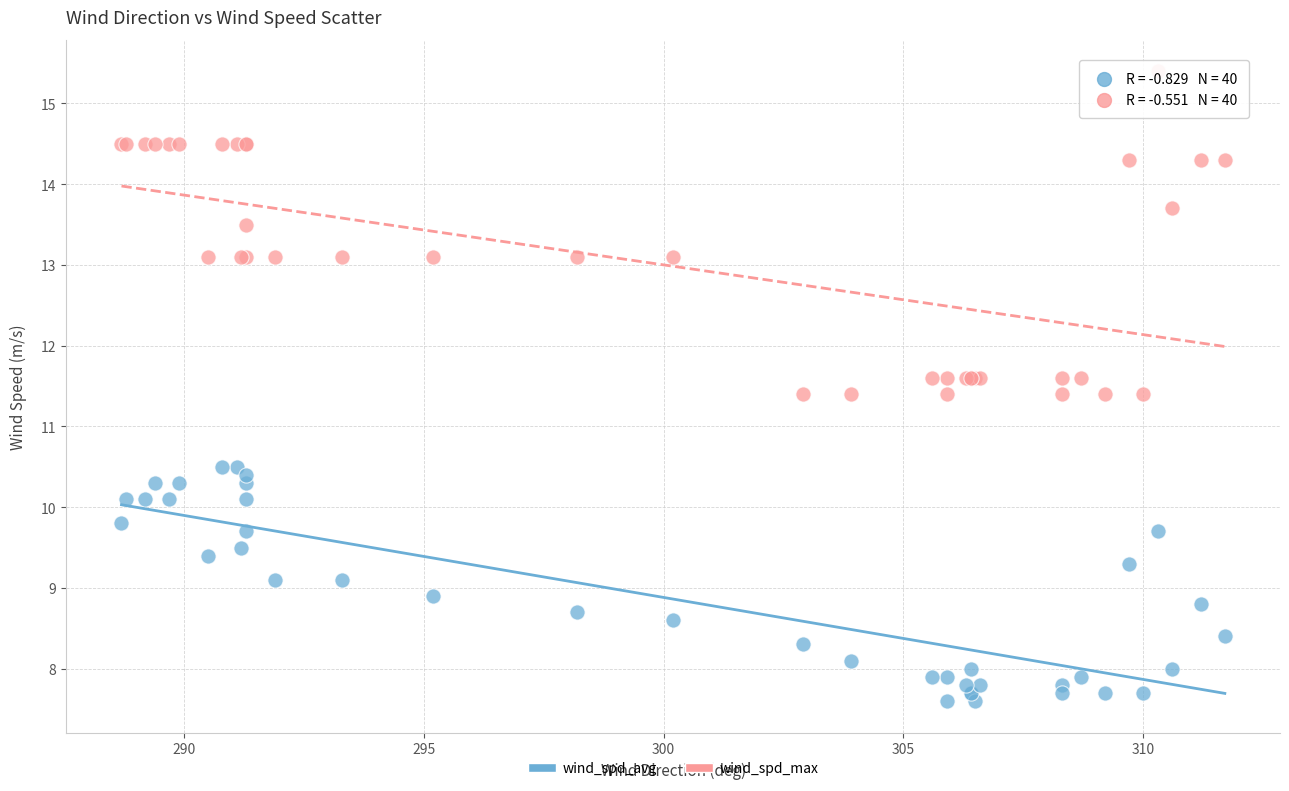

What is the X range (max minus min) for the scatter plot?

23.0